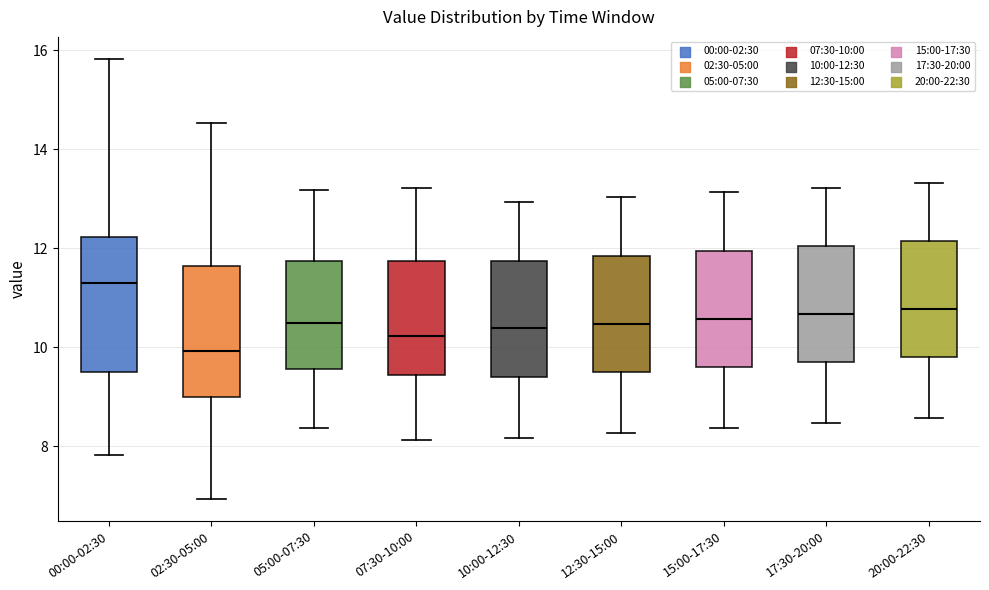

Reading left to right, transcribe this box plot: for each box, give where its median line is, the range the box spans, and where its two whiskers end, as read against the y-axis. The values are not printed on the chart, so give them approximately, as read against the axis.

00:00-02:30: median 11.4, box 9.4 to 12.2, whiskers 7.8 to 15.8
02:30-05:00: median 10.0, box 9.0 to 11.6, whiskers 7.0 to 14.6
05:00-07:30: median 10.4, box 9.6 to 11.8, whiskers 8.4 to 13.2
07:30-10:00: median 10.2, box 9.4 to 11.8, whiskers 8.2 to 13.2
10:00-12:30: median 10.4, box 9.4 to 11.8, whiskers 8.2 to 13.0
12:30-15:00: median 10.4, box 9.4 to 11.8, whiskers 8.2 to 13.0
15:00-17:30: median 10.6, box 9.6 to 12.0, whiskers 8.4 to 13.2
17:30-20:00: median 10.6, box 9.6 to 12.0, whiskers 8.4 to 13.2
20:00-22:30: median 10.8, box 9.8 to 12.2, whiskers 8.6 to 13.4